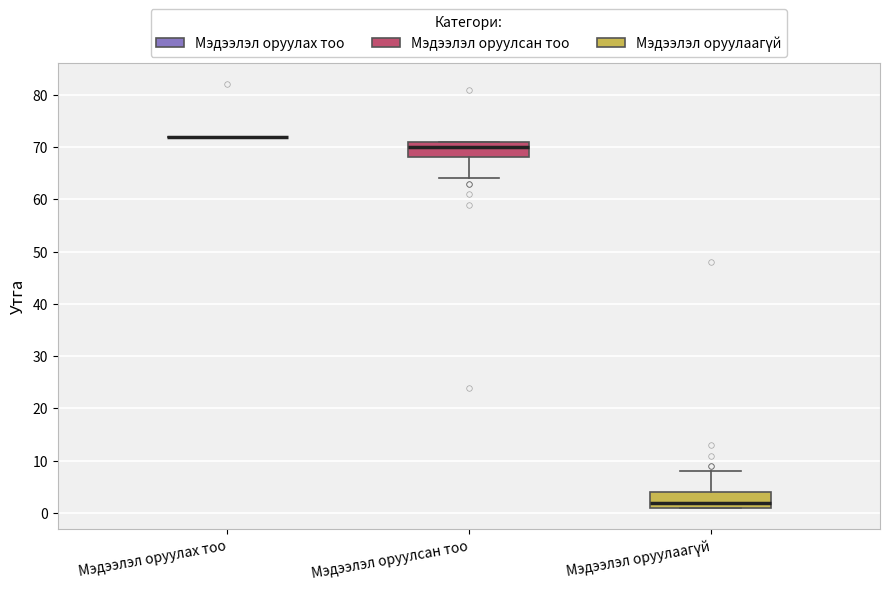

Reading left to right, read every box against the y-axis: the position of its median line, the range the box covers, and the ends of its whiskers. The values are not printed on the chart, so give them approximately, as read against the axis.

Мэдээлэл оруулах тоо: box collapsed to a line at 72, whiskers 72 to 72
Мэдээлэл оруулсан тоо: median 70, box 68 to 71, whiskers 64 to 71
Мэдээлэл оруулаагүй: median 2, box 1 to 4, whiskers 1 to 8